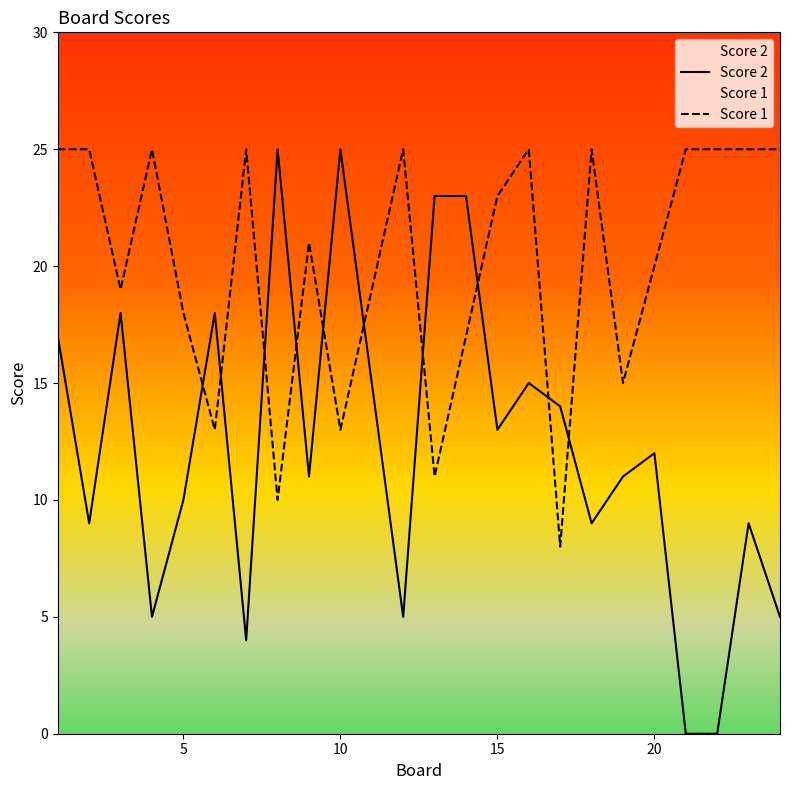

What are all the series names shown in the legend?

Score 2, Score 1